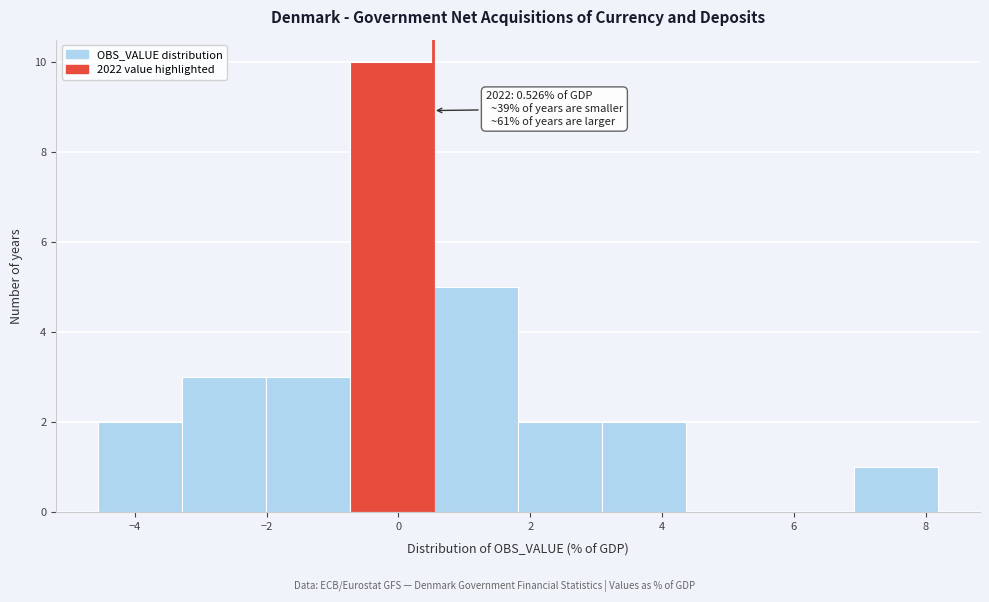

Over which range of the x-axis is the bar tallest?

-0.8 to 0.6